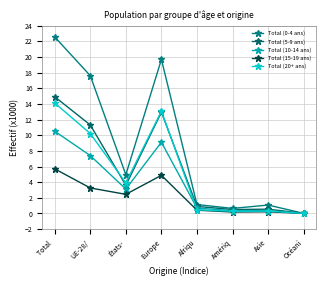

Which has a higher value, Asie or Afriqu?

Afriqu